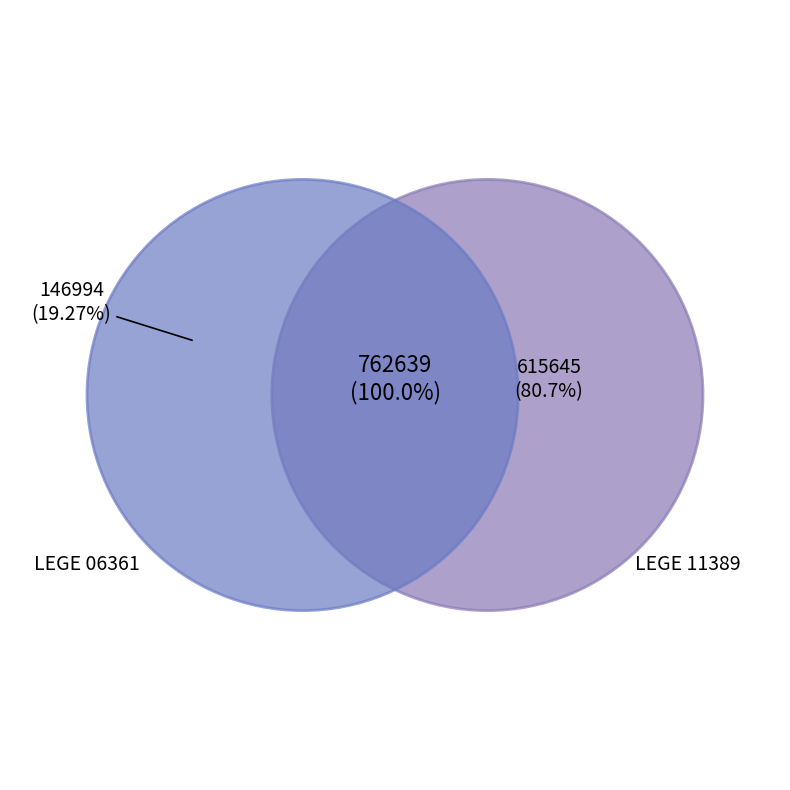

To the nearest percent, what portion does LEGE 06361 represent?

19%